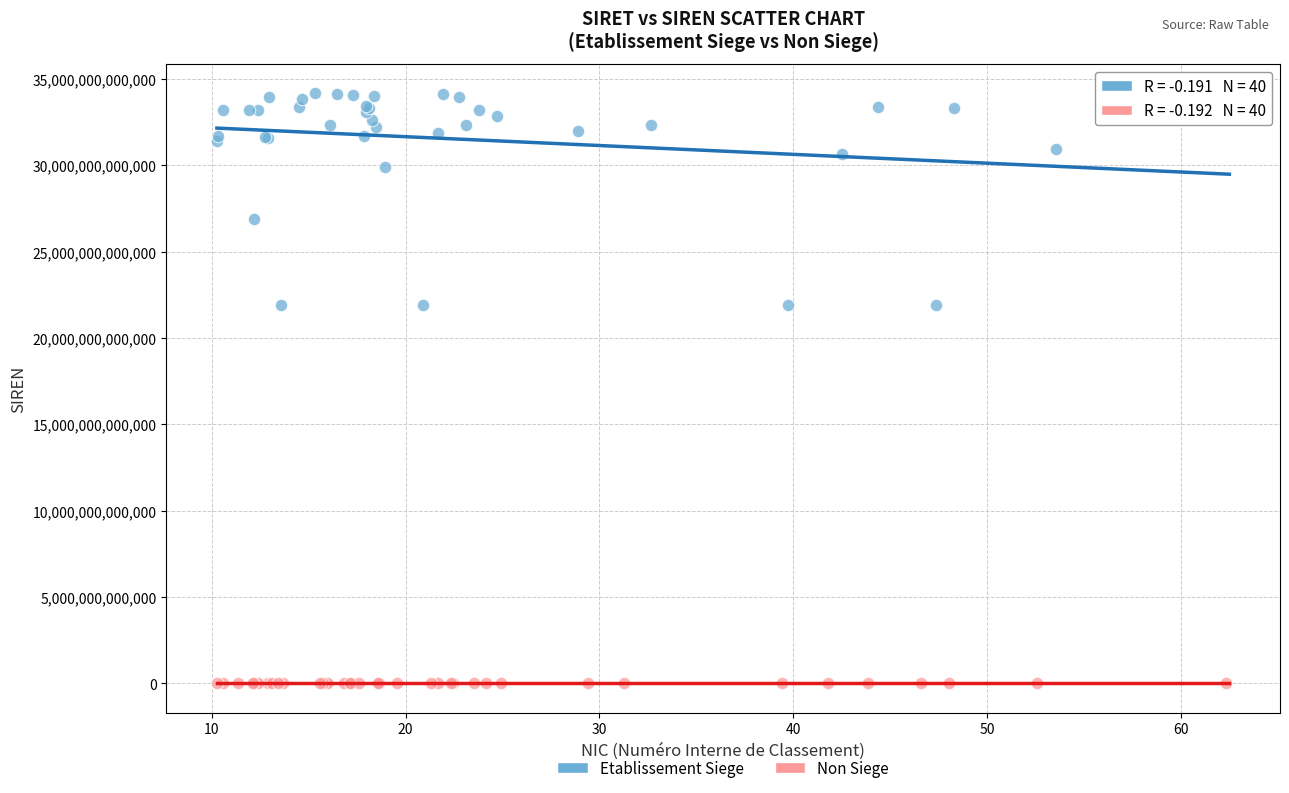

Which series contains the highest Y value?

Etablissement Siege